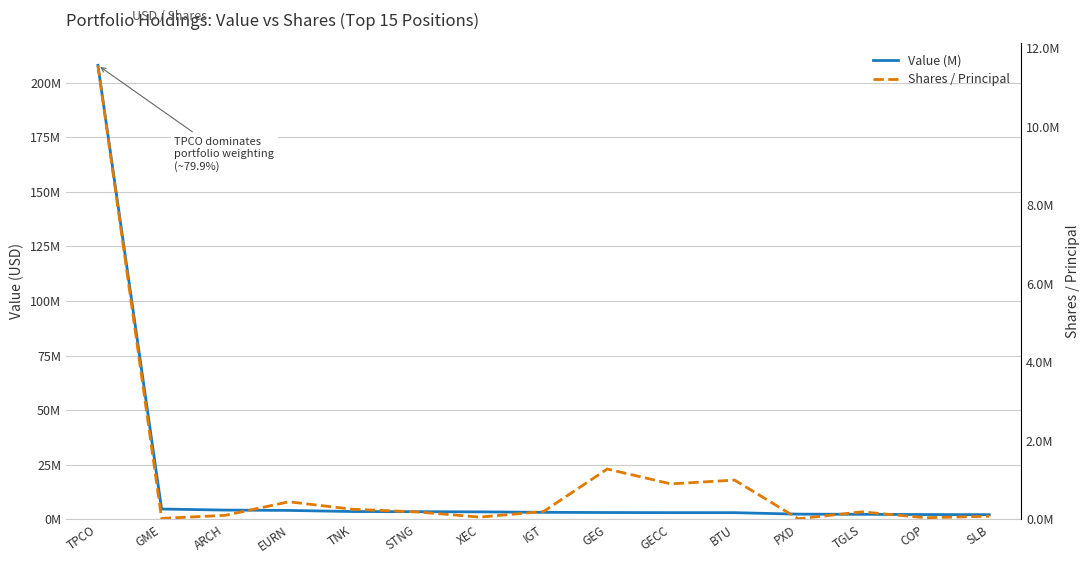

Rank the series by their maximum value, from lowest to highest.

Shares / Principal, Value (M)